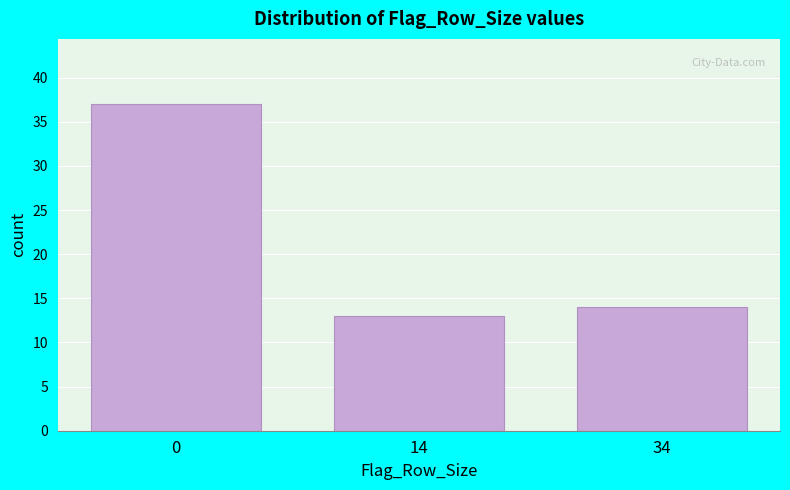

Reading right to left, extract all data points from this chart.

14	13	37